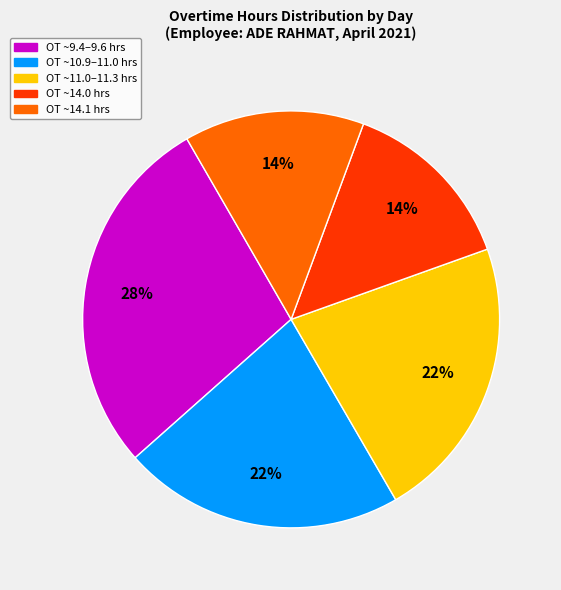

To the nearest percent, what is the difference between the largest and smallest slice percentages?

14%